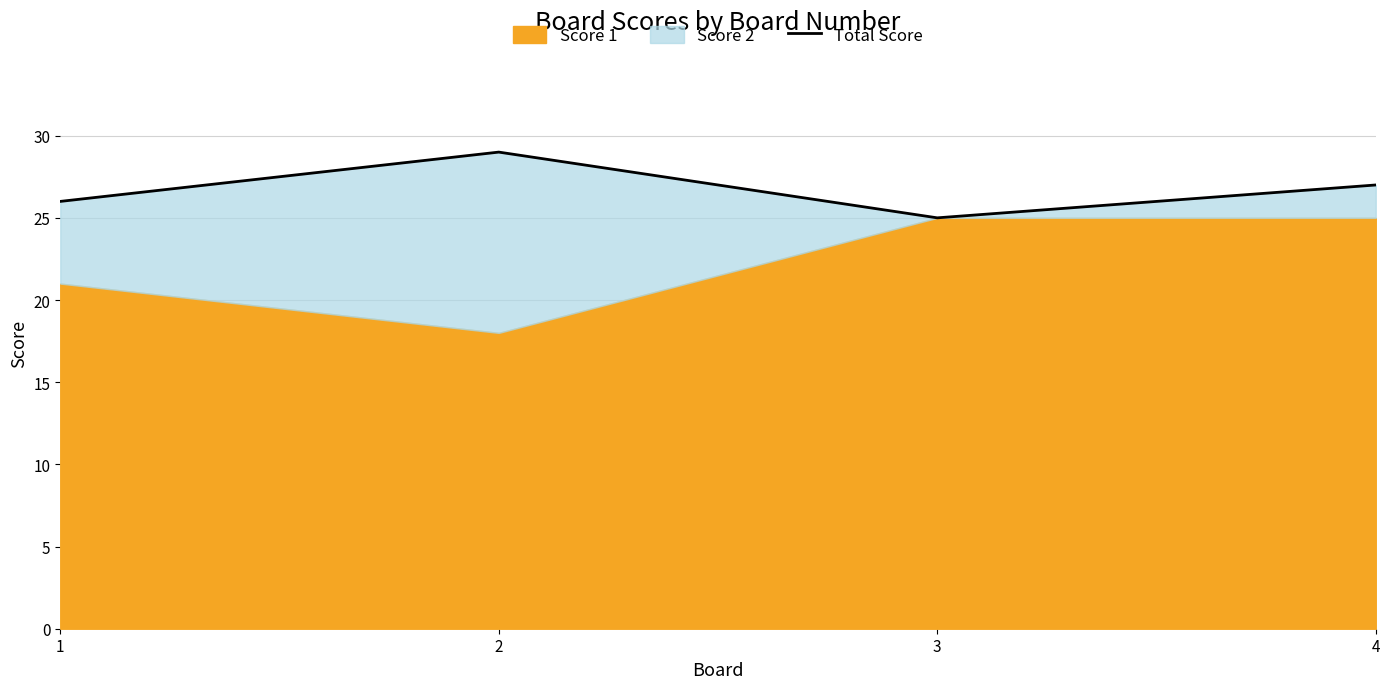

Where is the data nearest to the value 27?

4